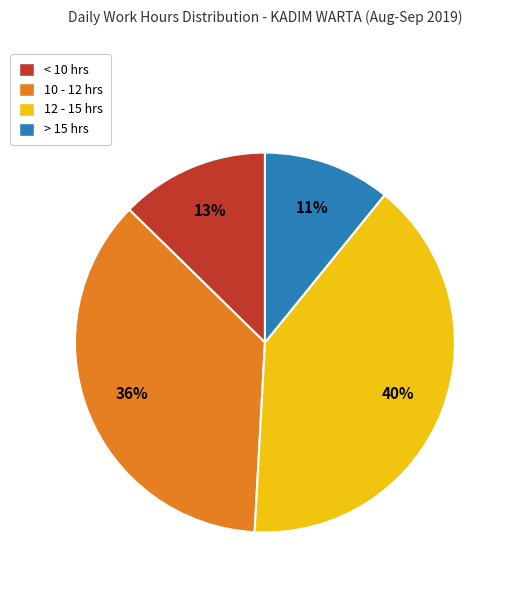

To the nearest percent, what is the average slice percentage?

25%